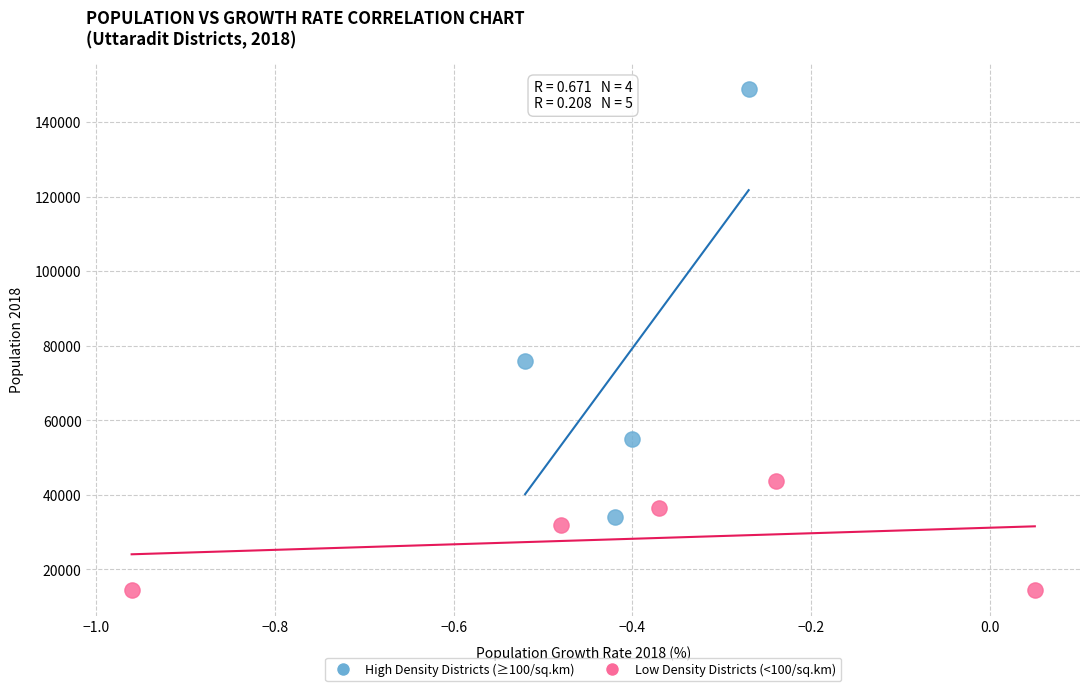

Which series has the widest spread of Y values?

High Density Districts (≥100/sq.km)